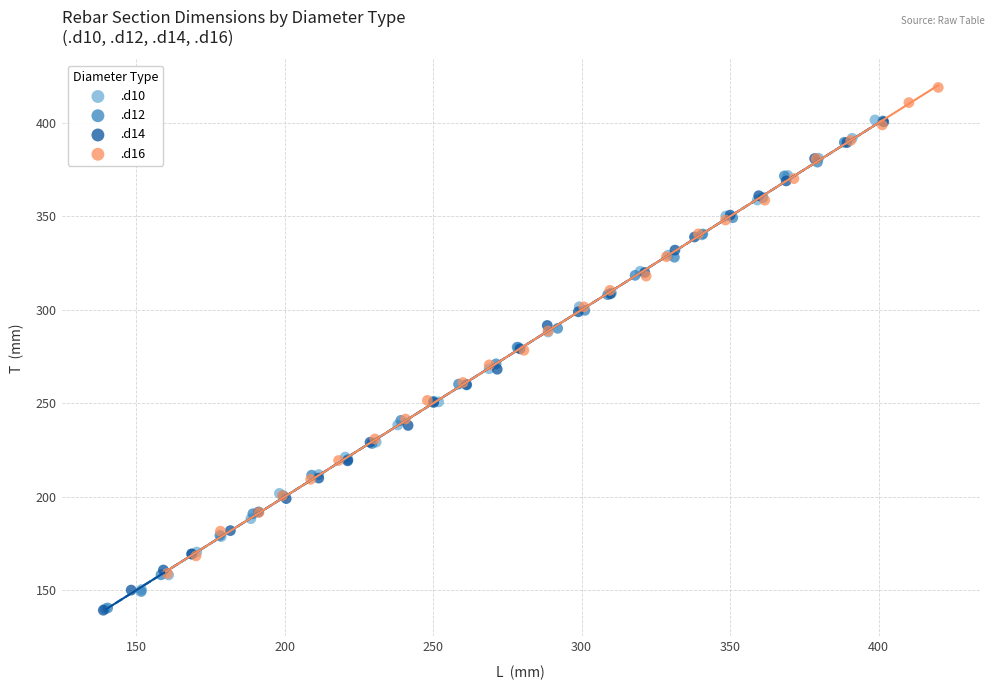

Which series reaches the maximum Y coordinate?

.d16